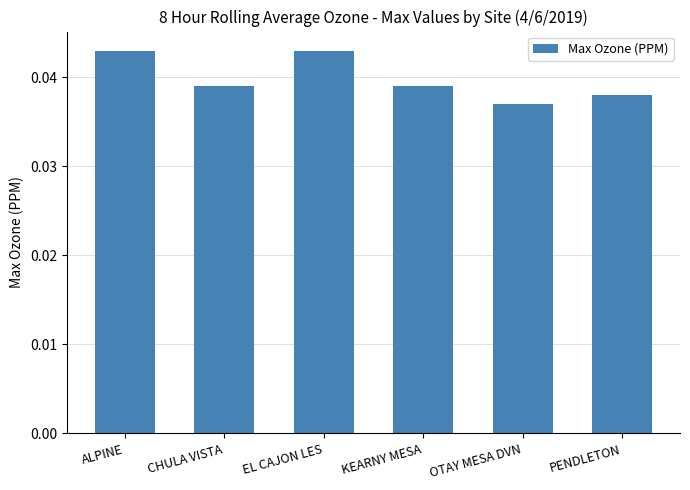

Which label corresponds to the smallest value in the chart?

OTAY MESA DVN